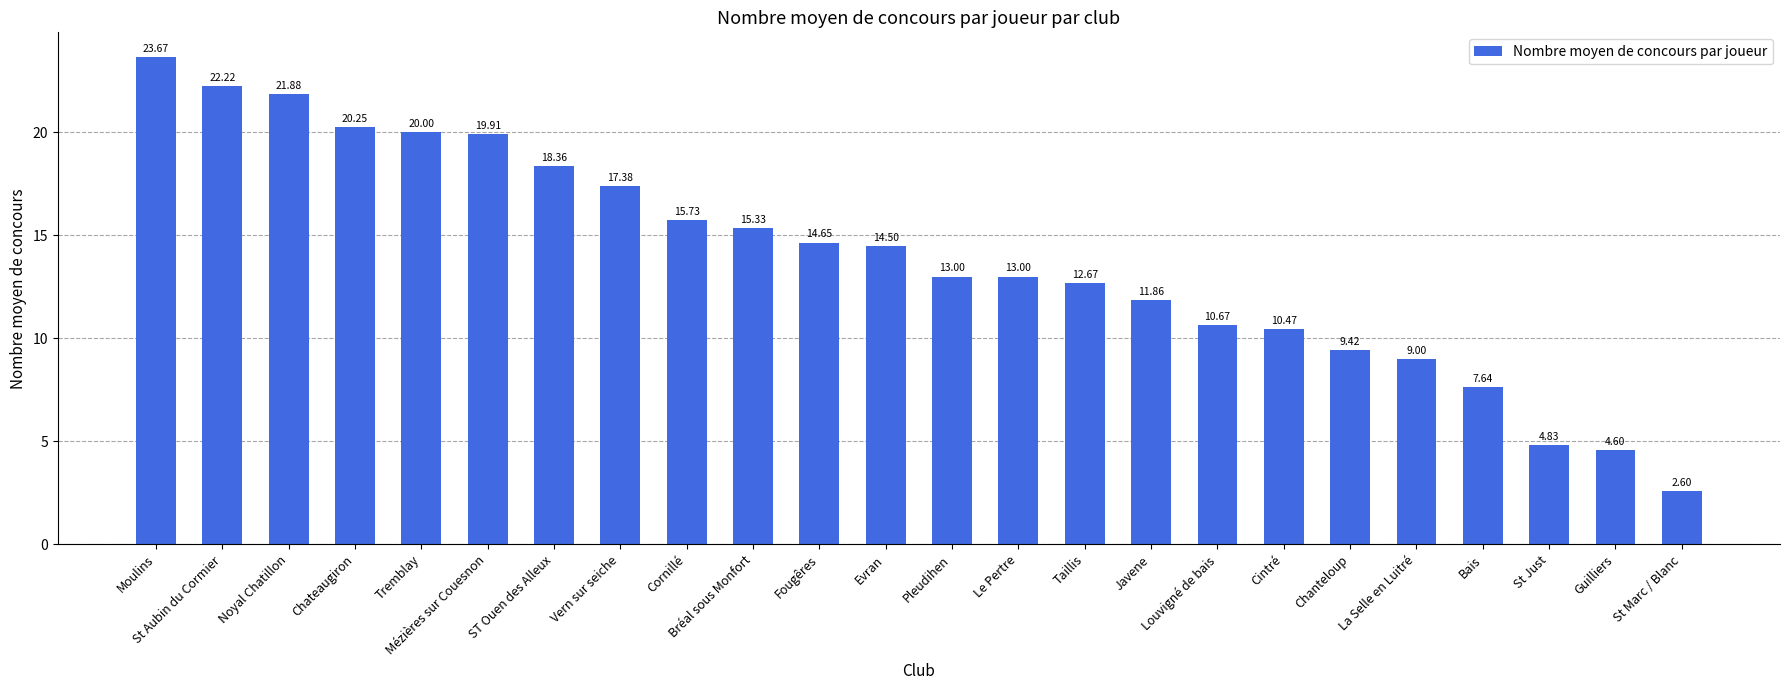

True or false: the data shows 17.1 at Taillis.

False